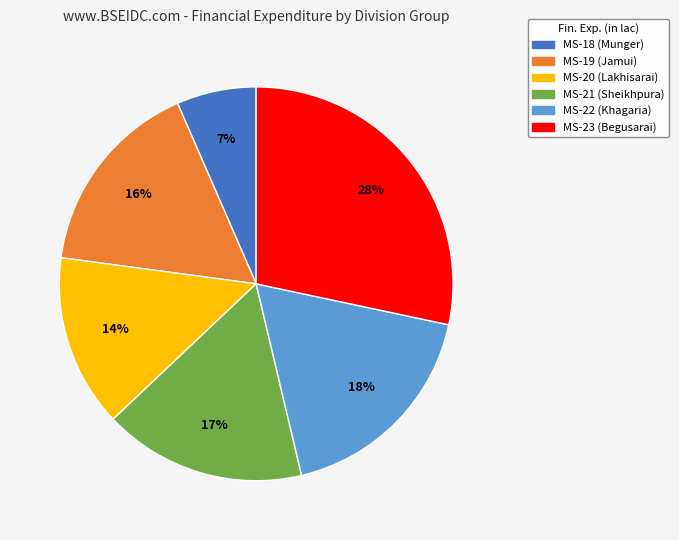

Is there any slice that represents more than half of the pie?

No